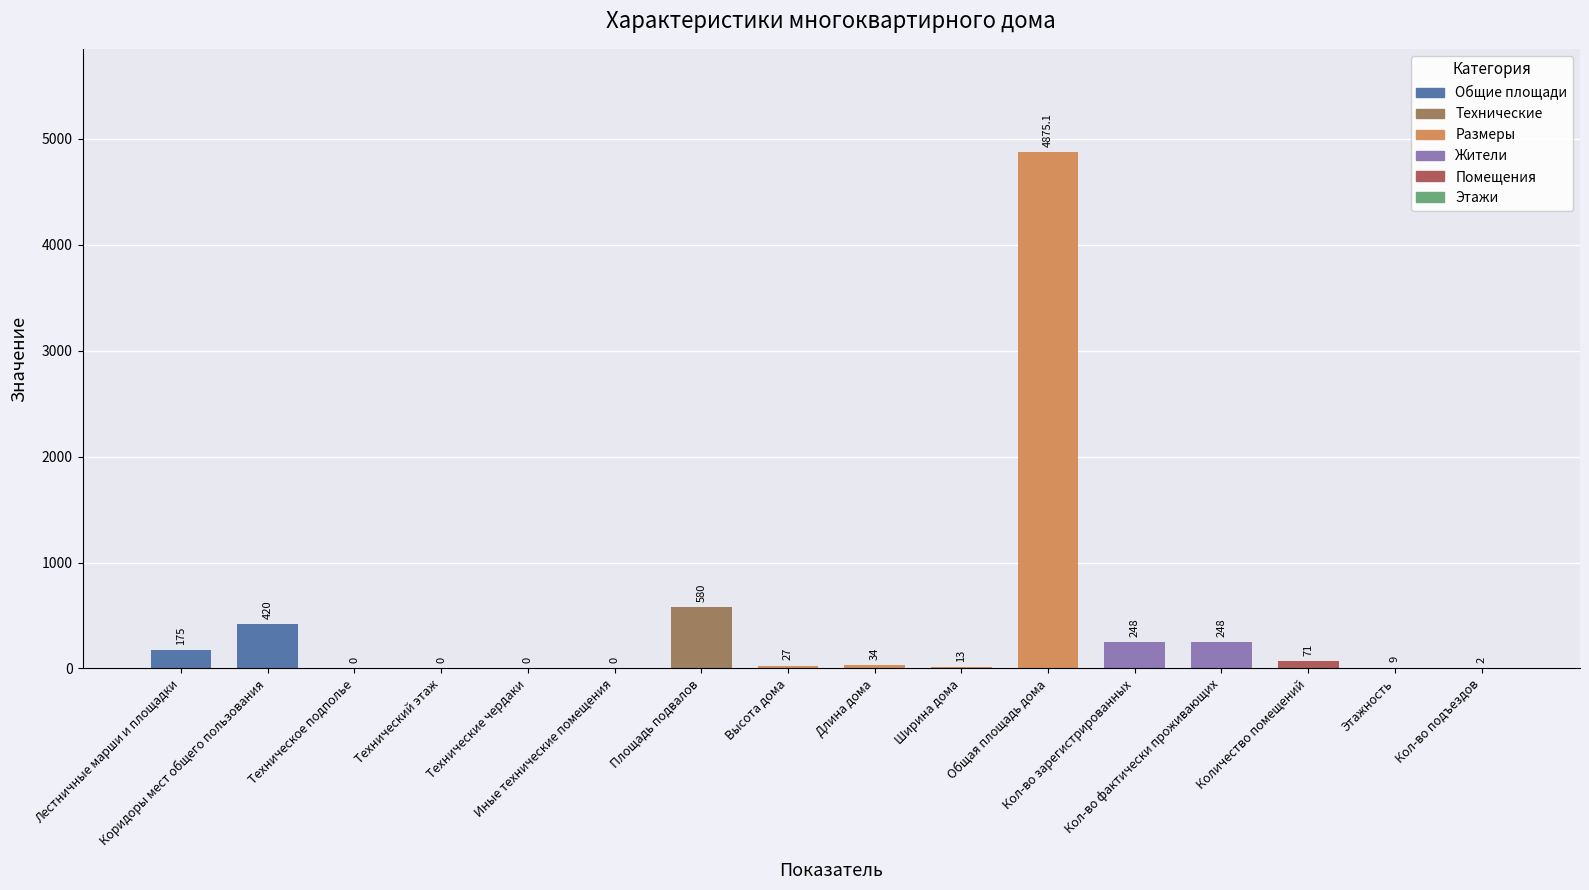

What is the difference between the maximum and second lowest values?

4875.1